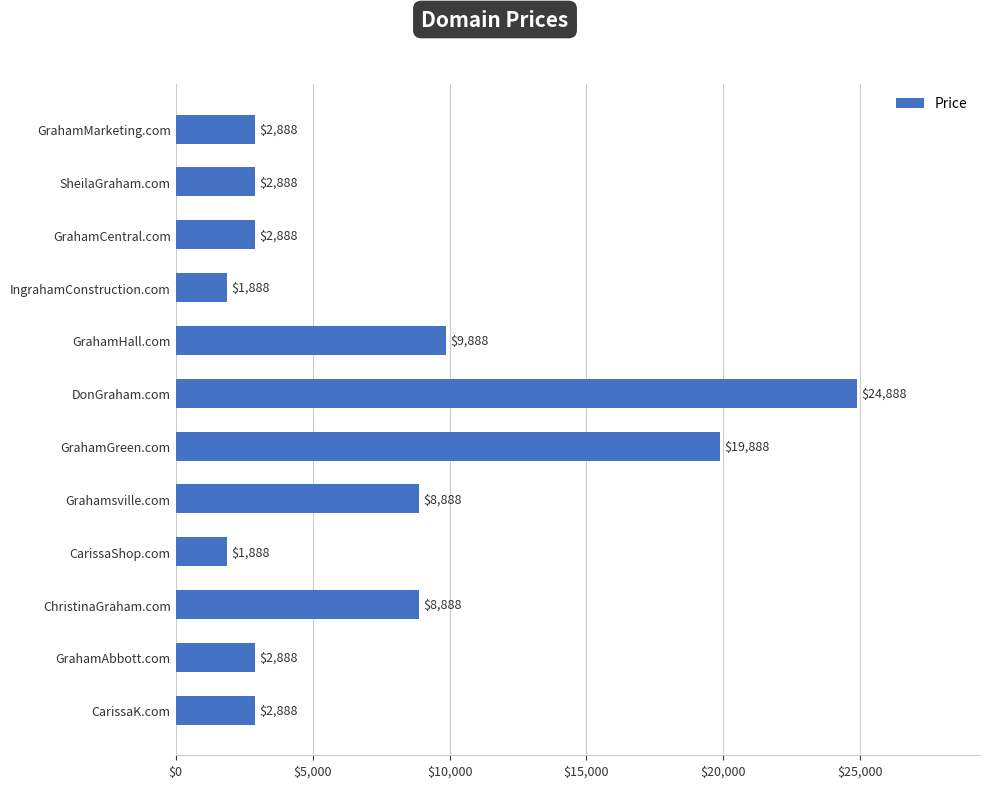

What is the label of the 7th bar from the bottom?

DonGraham.com